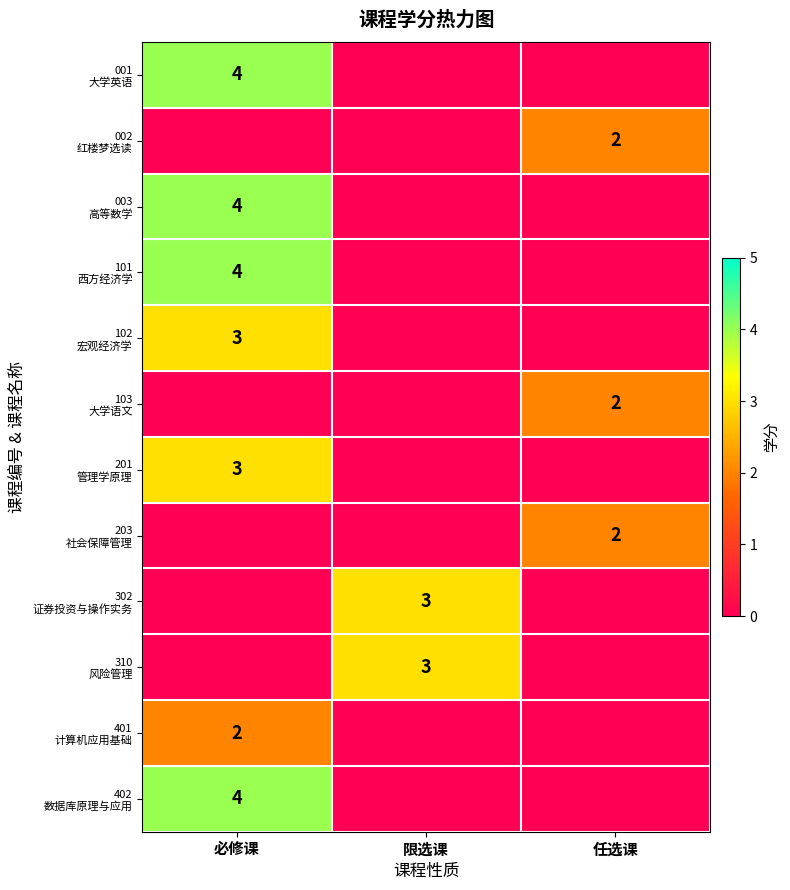

Which series has the largest range (max minus min)?

001 大学英语